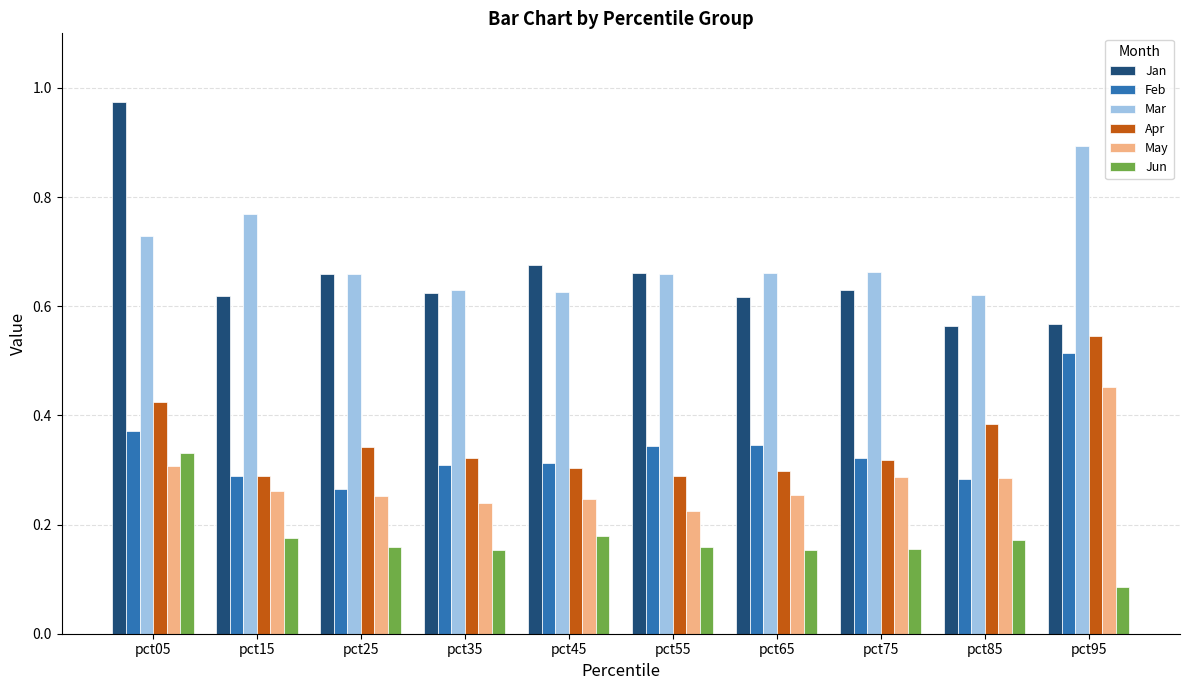

At which label does May reach its peak?

pct95